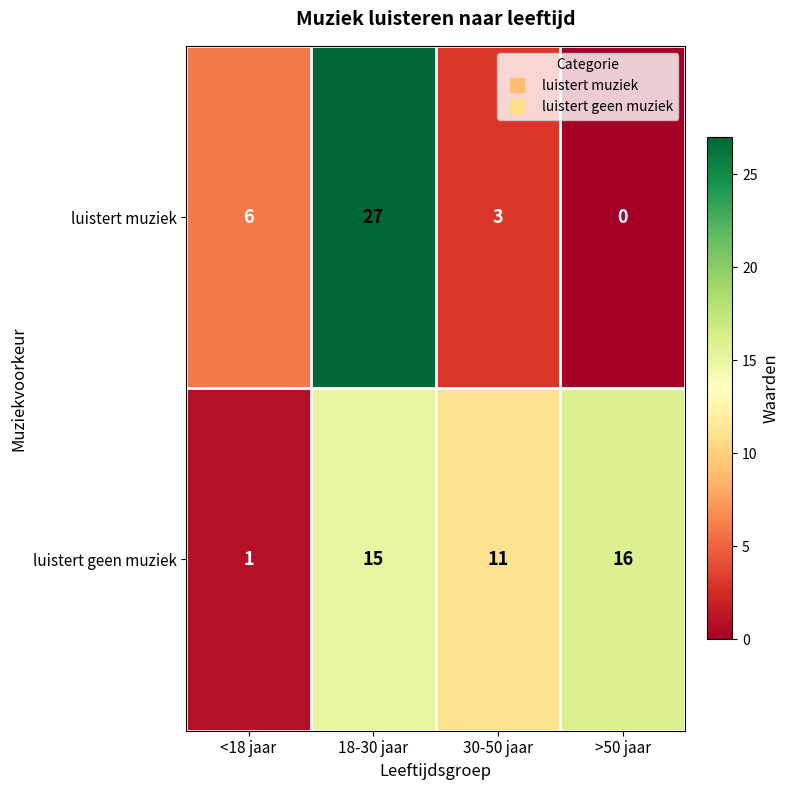

Which series has the widest spread of values?

luistert muziek